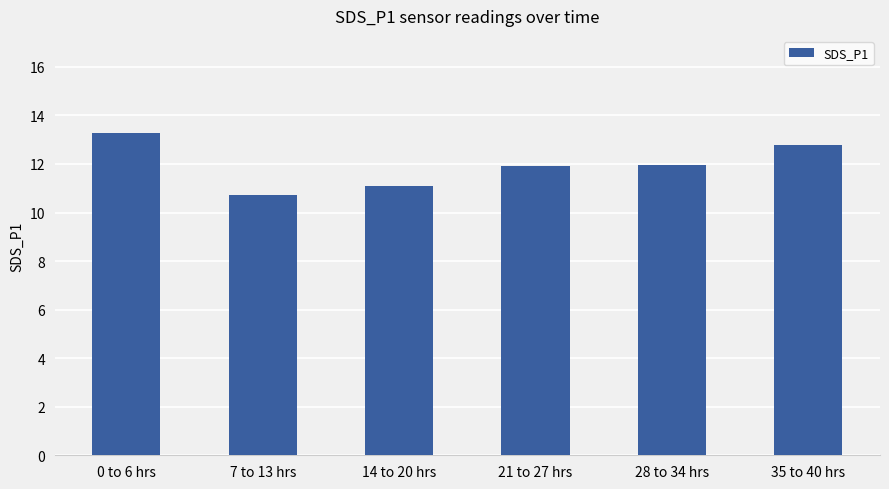

Which category has the highest value across all series?

0 to 6 hrs